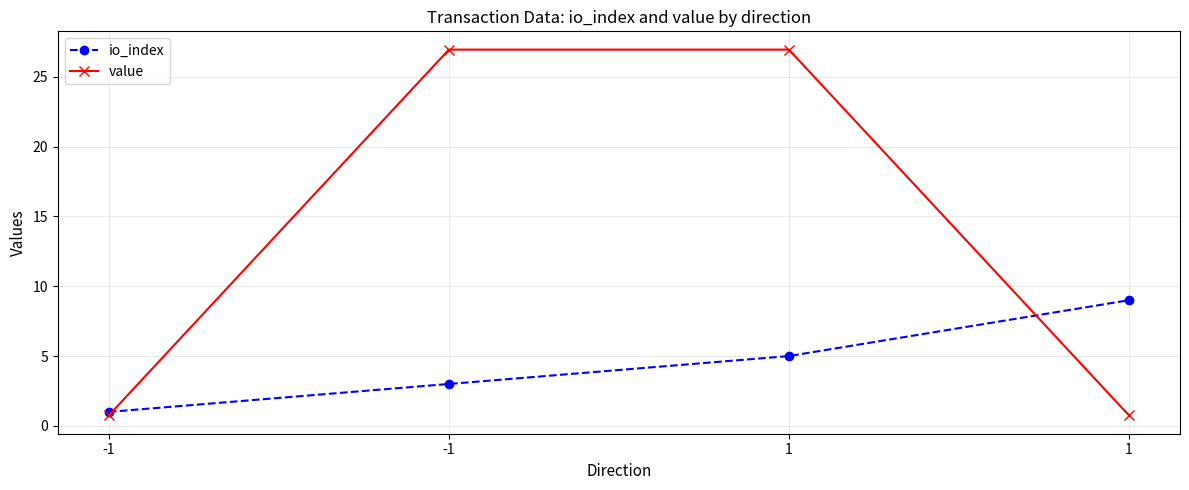

True or false: value has a value of 0.4 at 1.

False